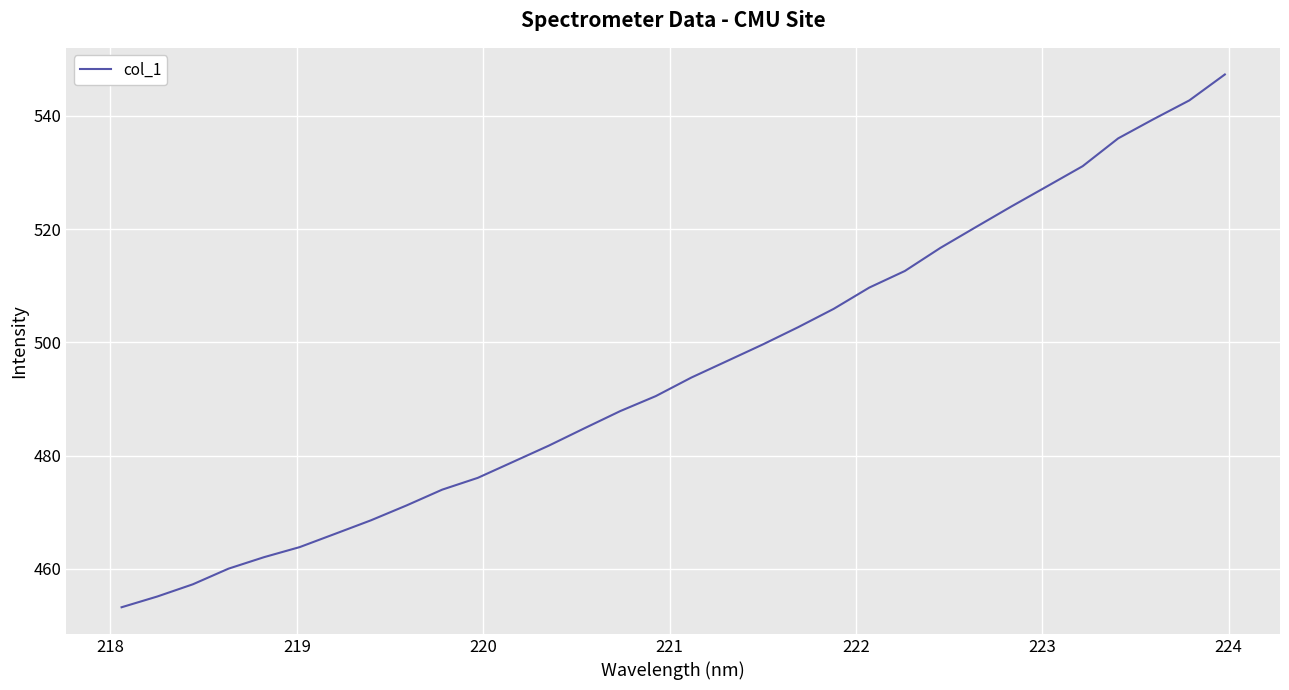

What is the minimum value shown in the chart?

453.2